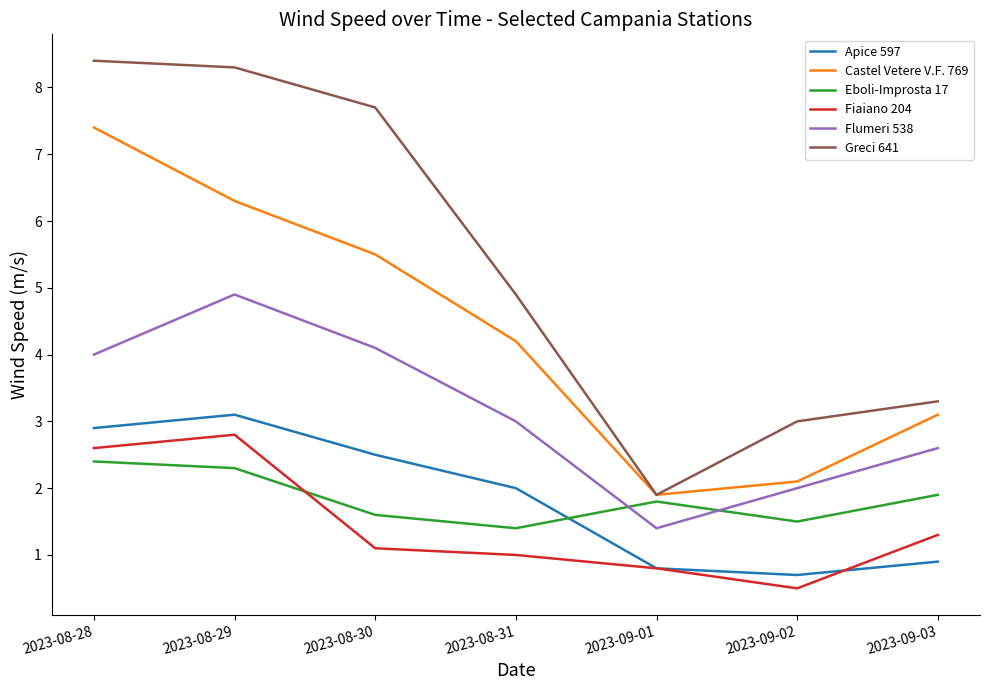

The Greci 641 series shows 4.8 at 2023-08-28. True or false?

False